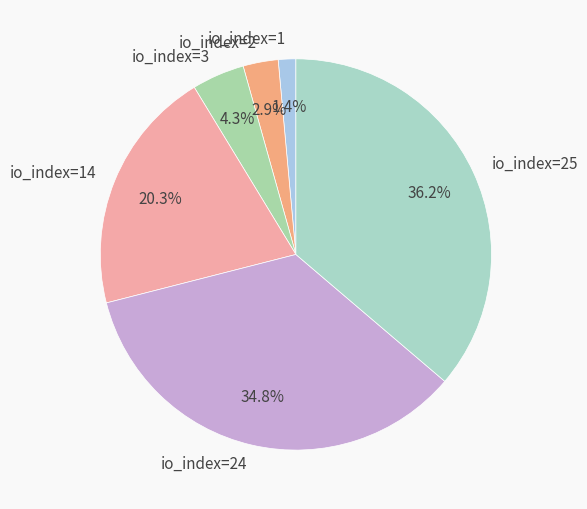

How many segments does this pie chart have?

6